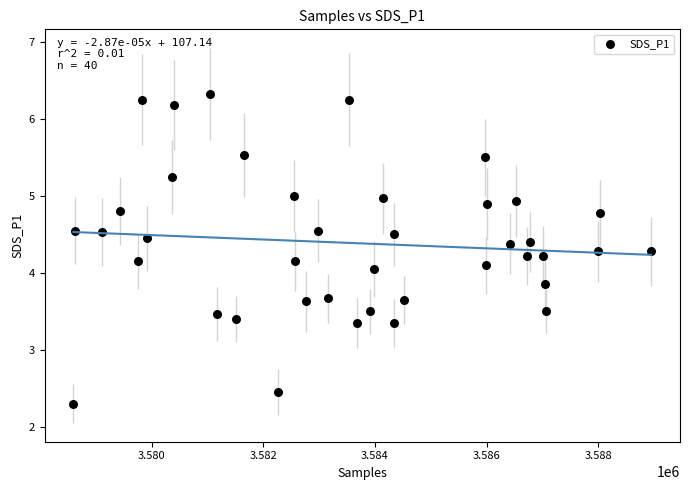

What is the range of X values (max minus min)?

10341.0